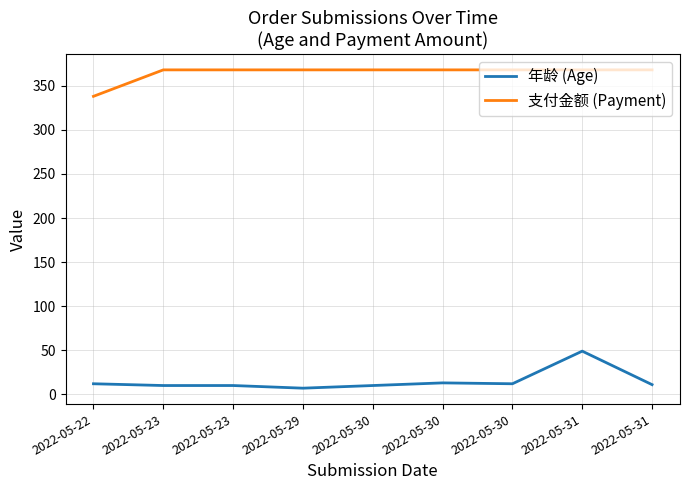

Which category has the highest value in the 支付金额 (Payment) series?

2022-05-23